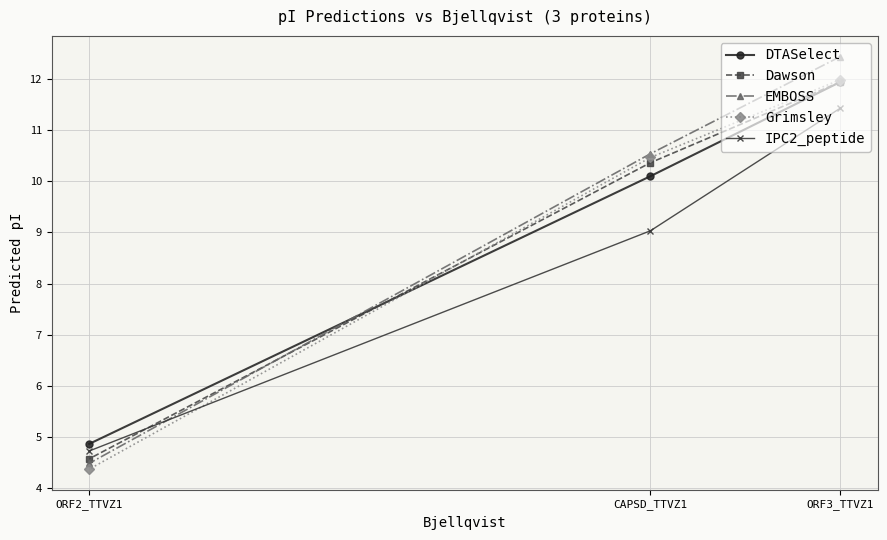

How many lines are shown in the chart?

5